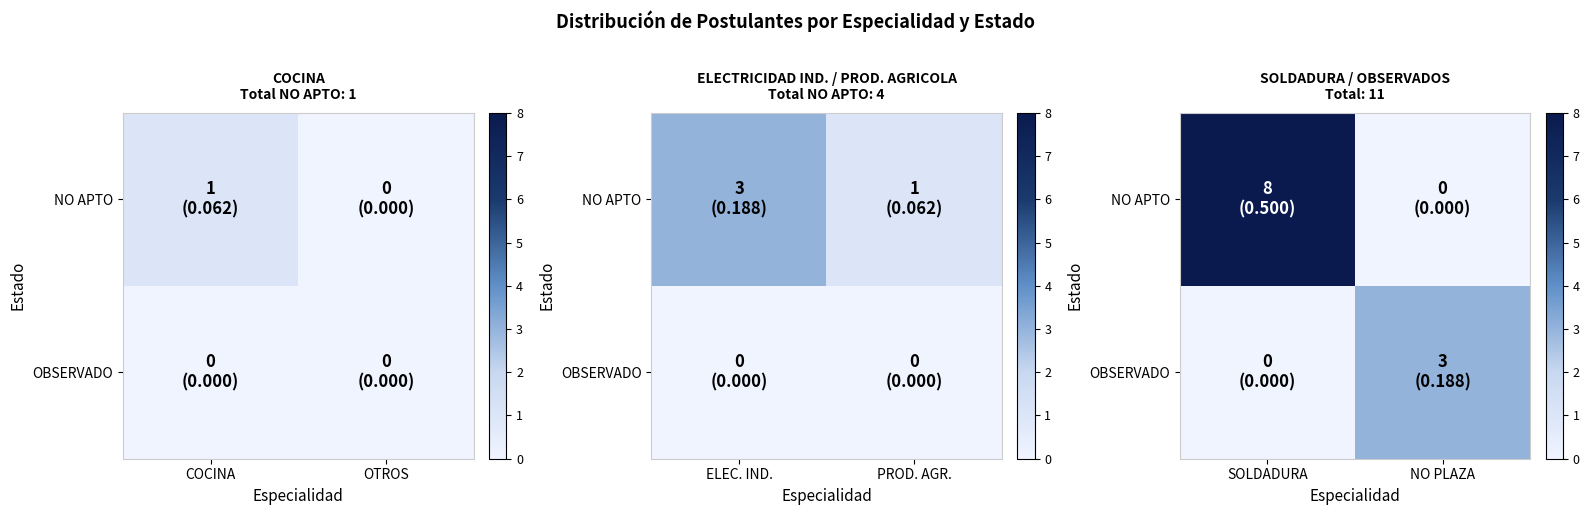

Count the NO APTO values in the range 0 to 8.

2